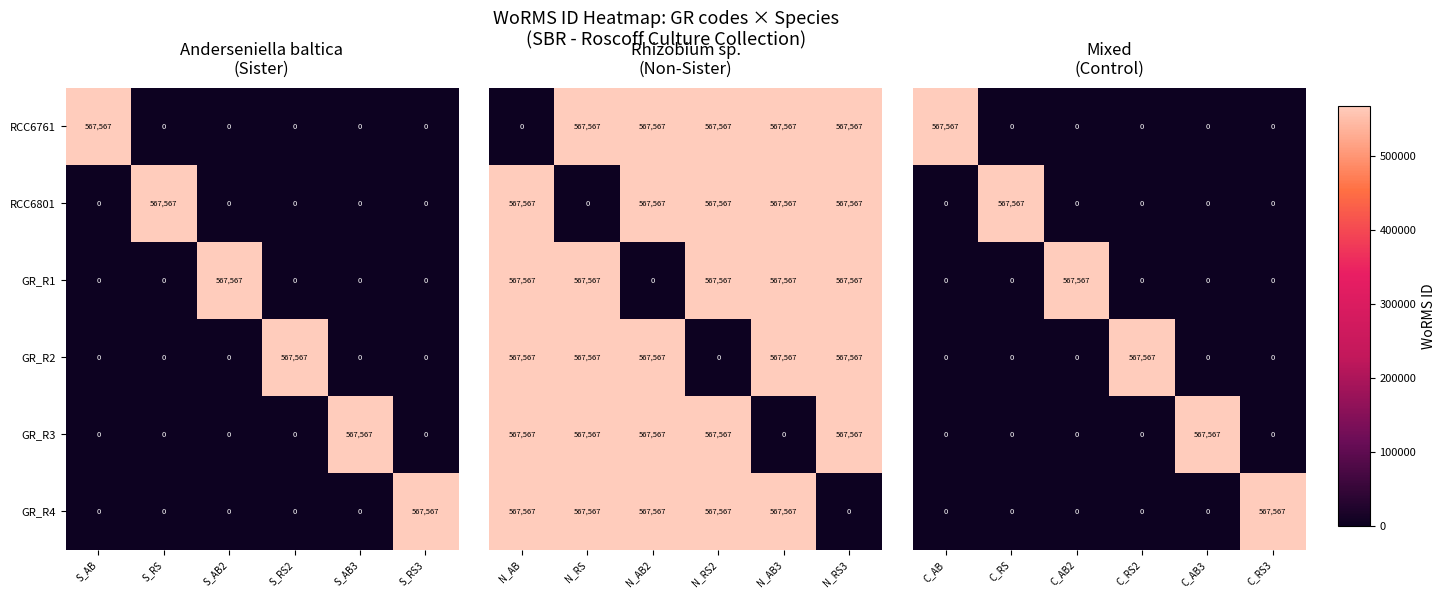

The RCC6761 series shows 0 at S_RS. True or false?

True